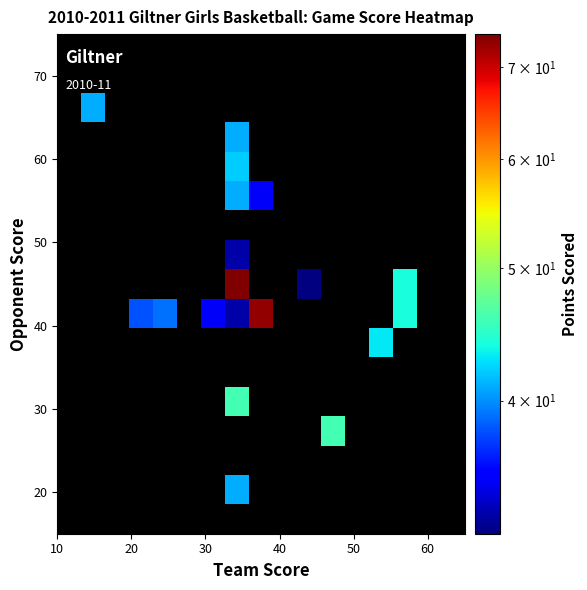

What is the maximum value shown in the chart?

74.0